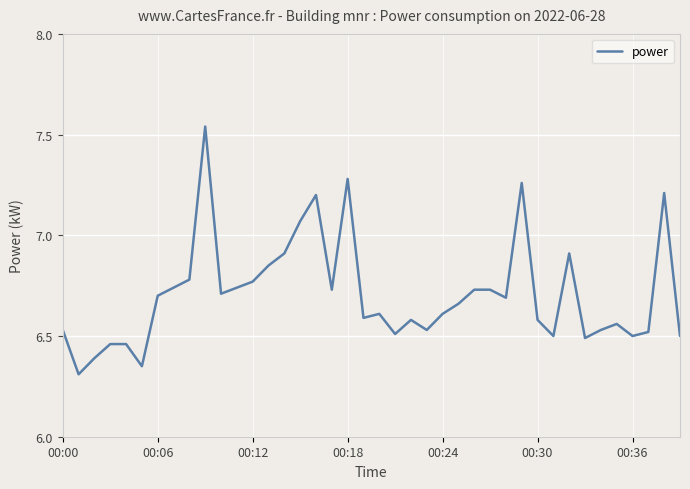

How many lines are shown in the chart?

1